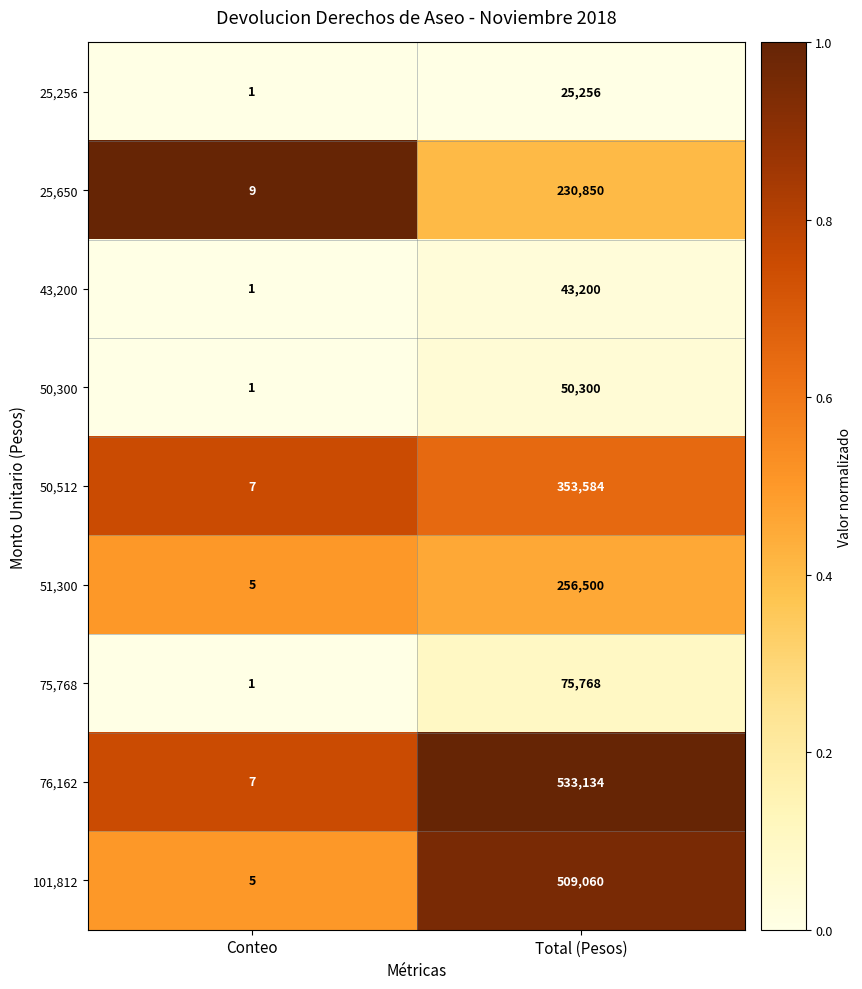

What is the greatest value displayed?

533134